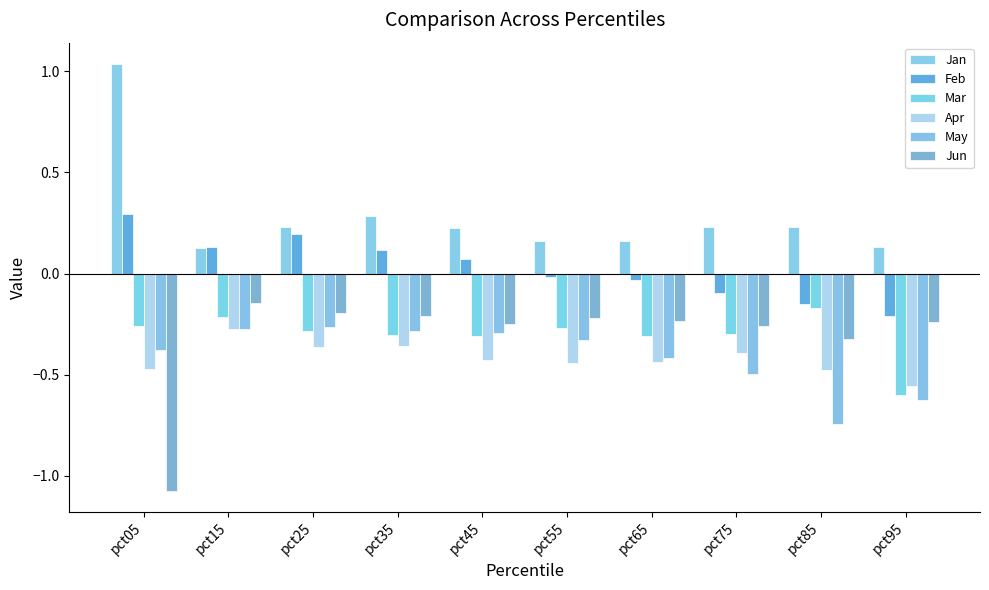

Where is Jan nearest to the value 0?

pct15